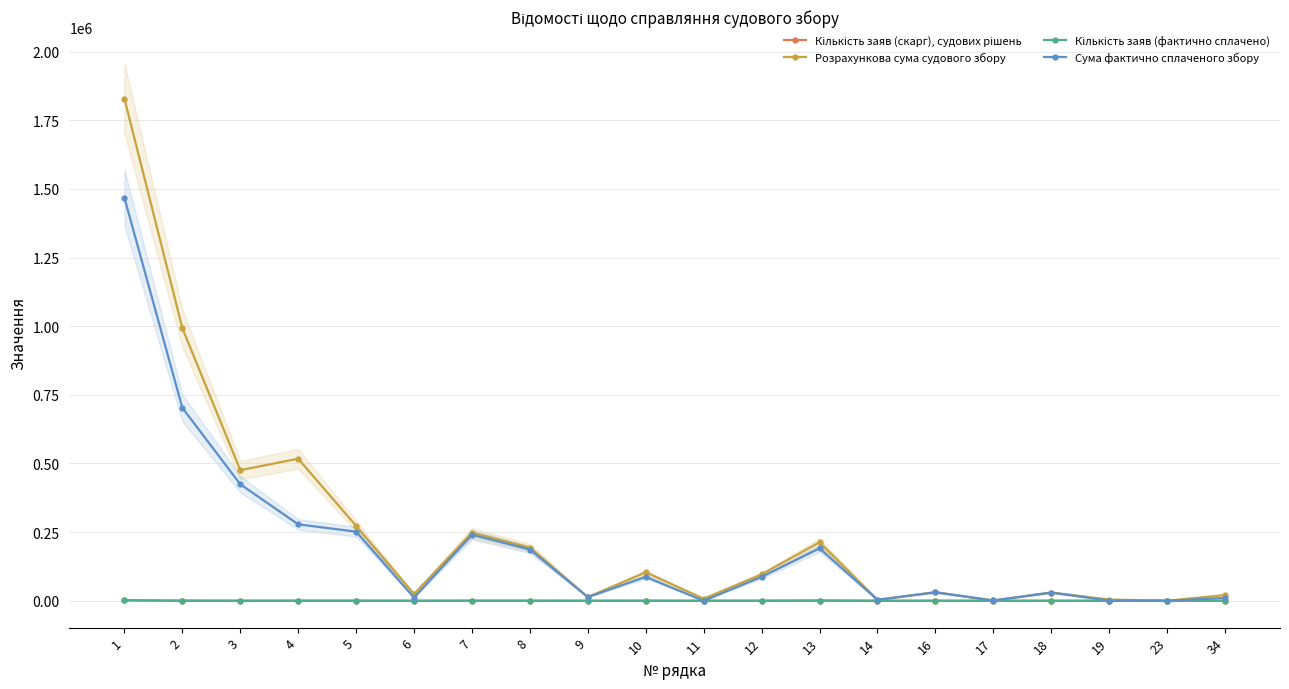

Where is the first local minimum for Розрахункова сума судового збору?

3